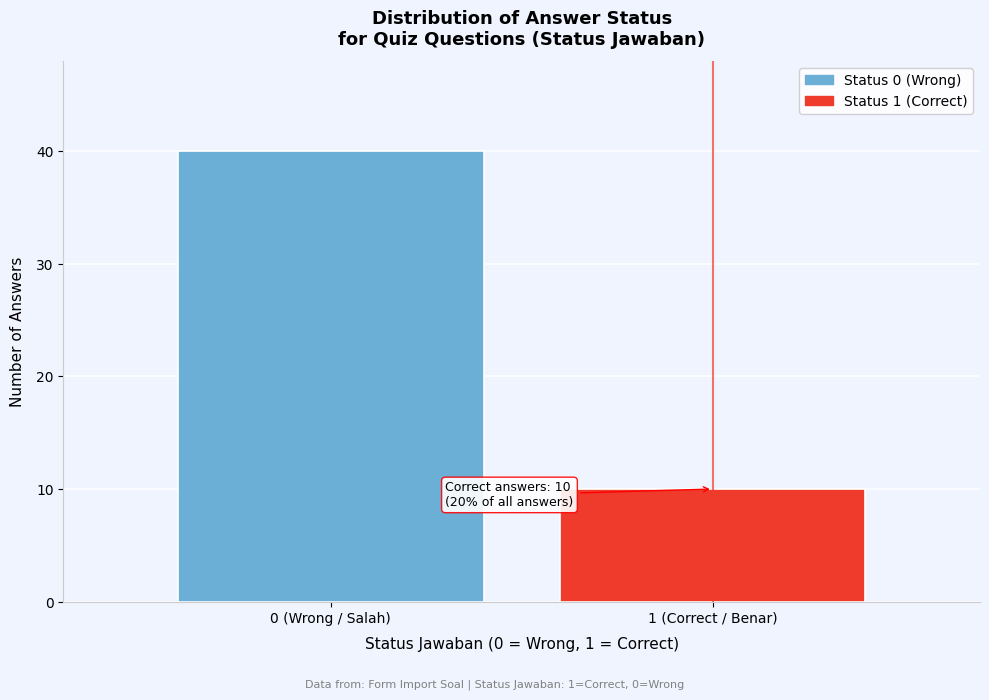

Reading right to left, what are all the values shown in this chart?

1 (Correct / Benar)=10	0 (Wrong / Salah)=40